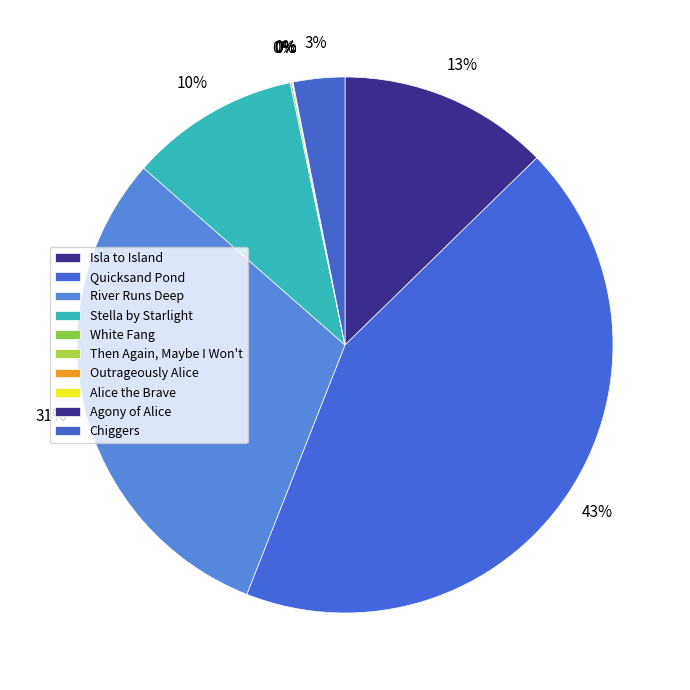

To the nearest percent, what is the combined percentage of Alice the Brave and Chiggers?

3%